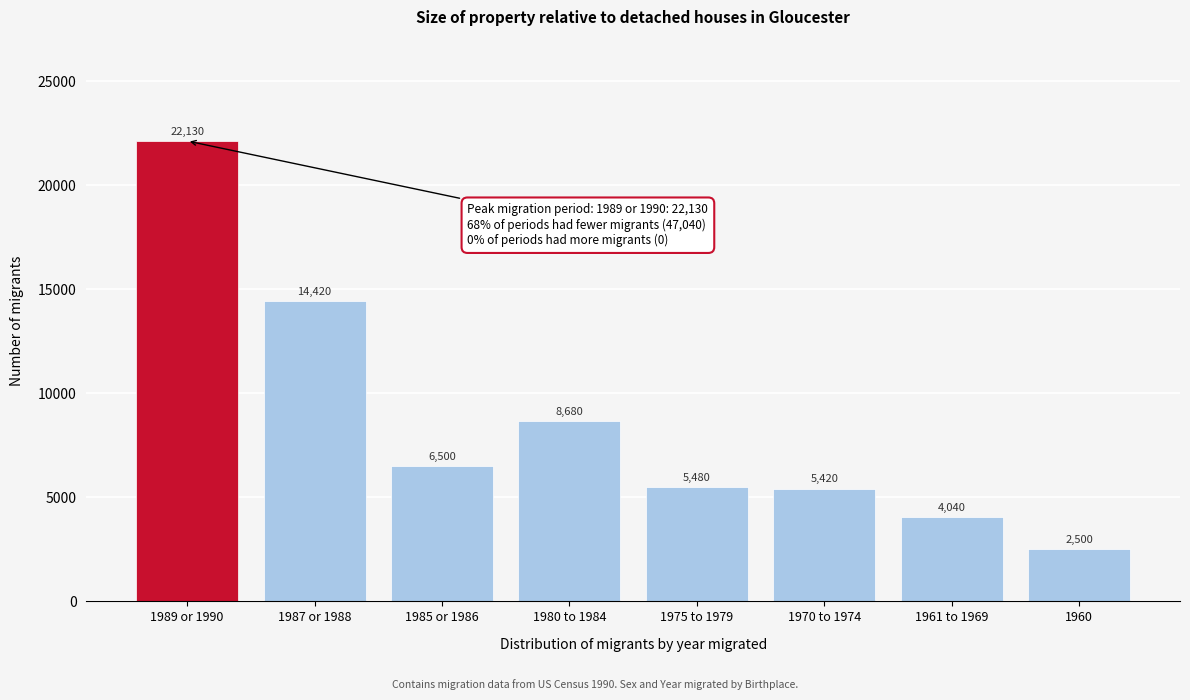

Reading right to left, list all the values displayed in this chart.

2500	4040	5420	5480	8680	6500	14420	22130